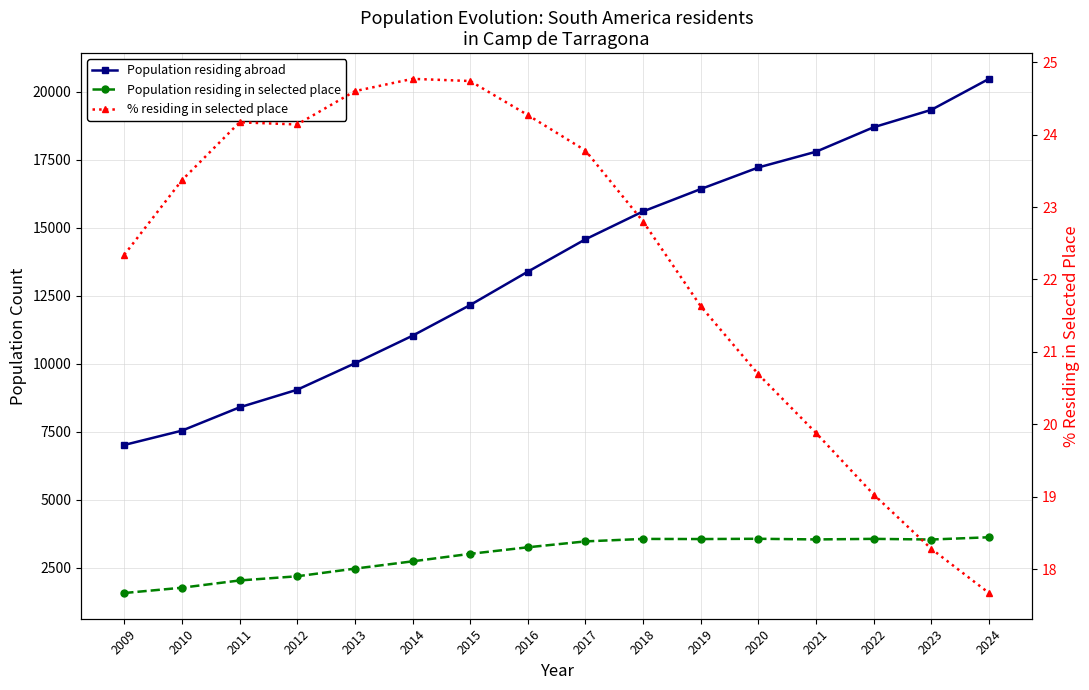

Which category has the highest value in the Population residing in selected place series?

2024